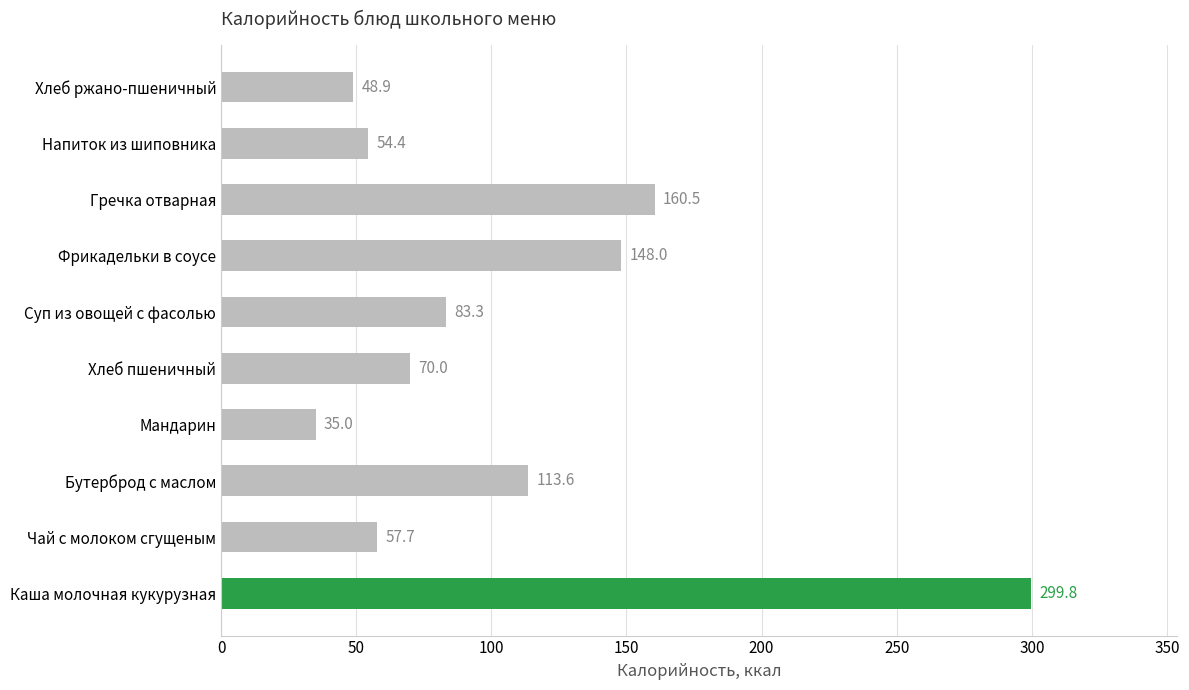

Which category has the highest value across all series?

Каша молочная кукурузная